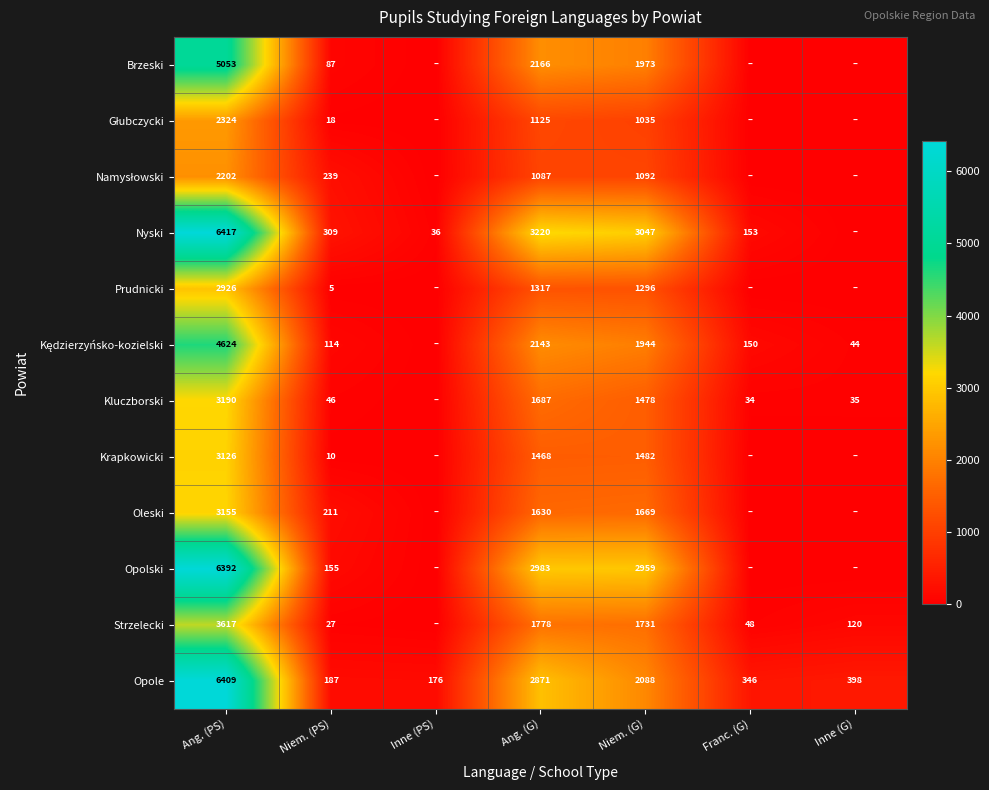

What is the total value across all series at Ang. (PS)?

49435